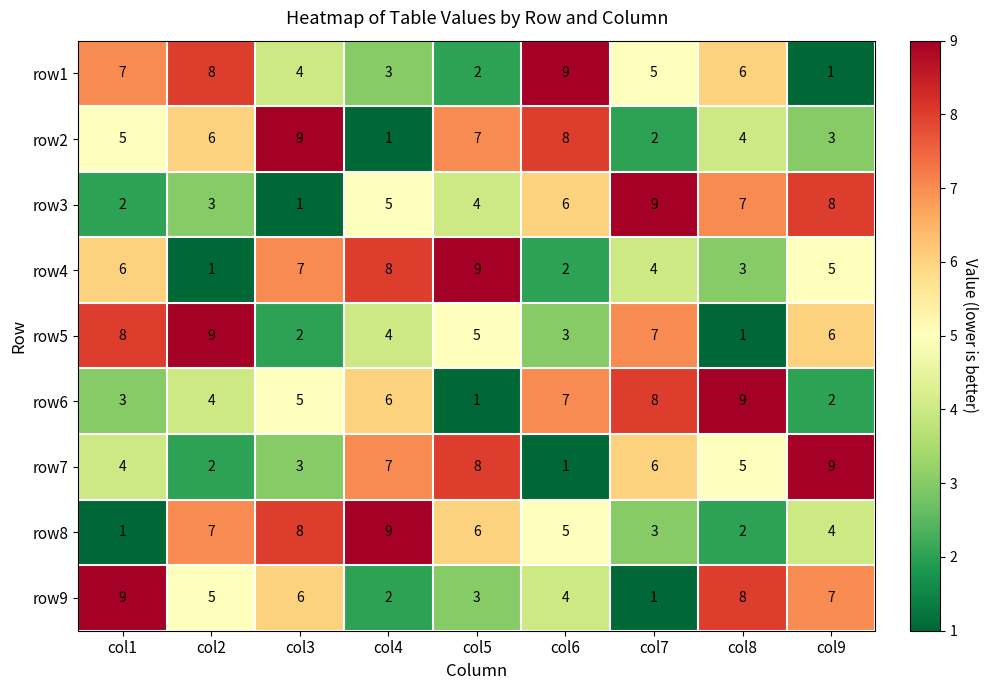

Which series changed the most between col5 and col7?

row6